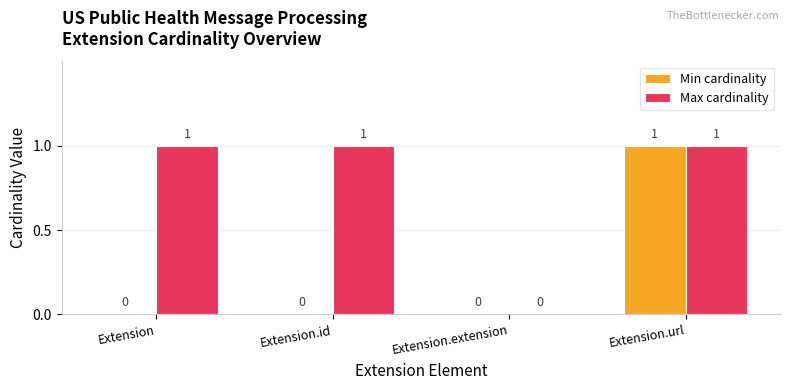

True or false: Min cardinality has a value of 0 at Extension.id.

True